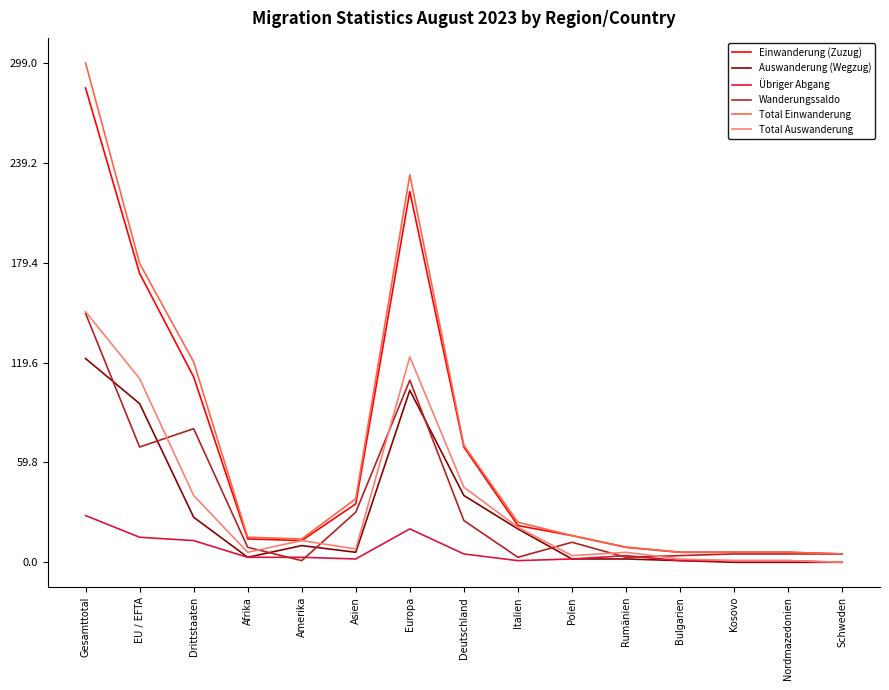

What position from the right is Drittstaaten?

13